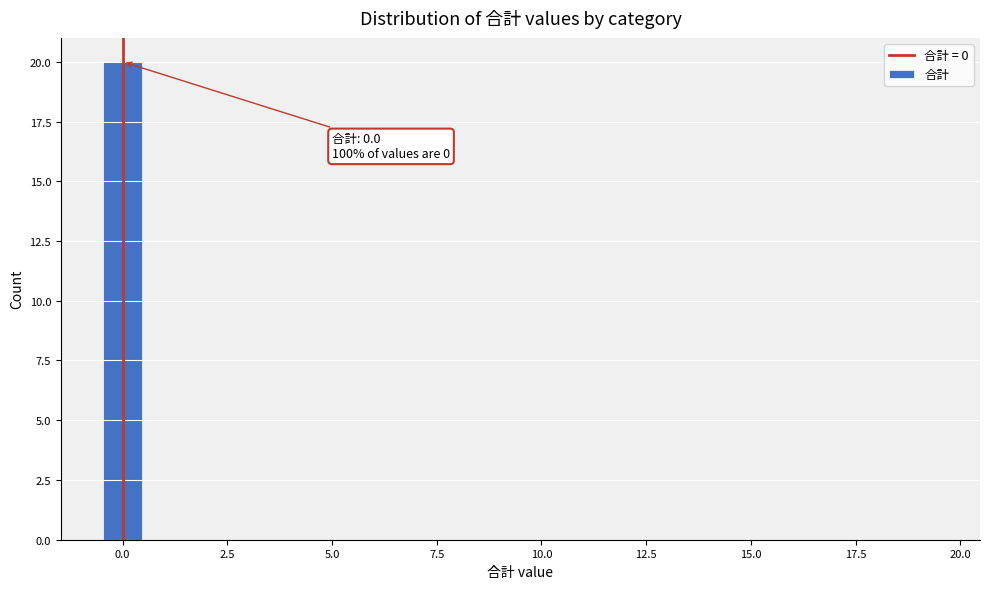

Read against the x-axis, roughly where is the centre of the tallest bar?

0.0